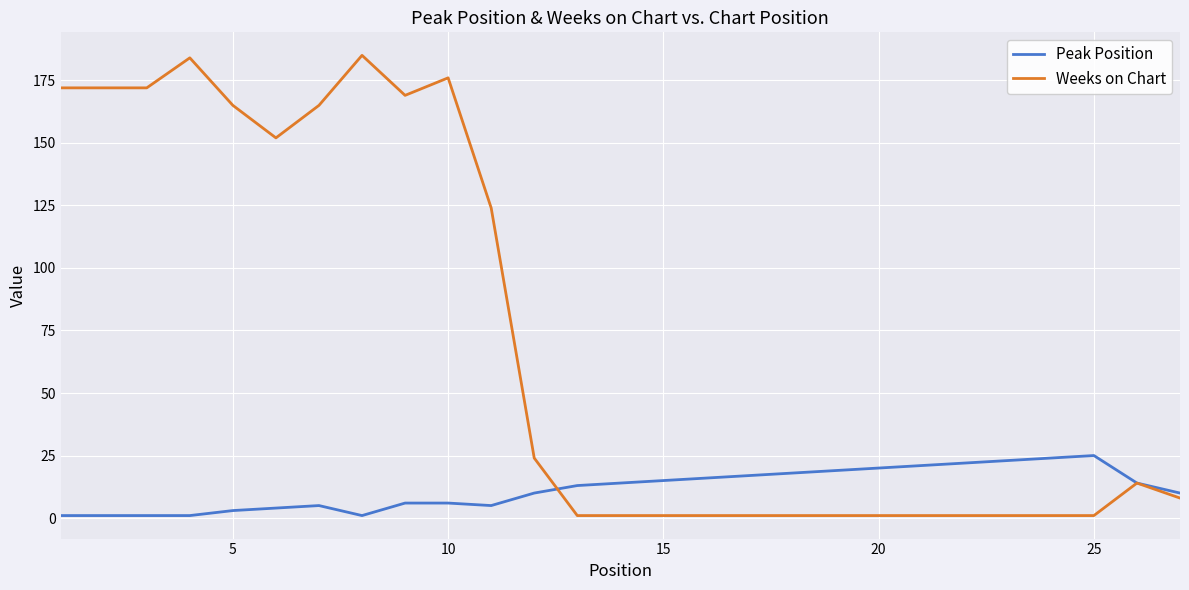

Which series has the widest spread of values?

Weeks on Chart